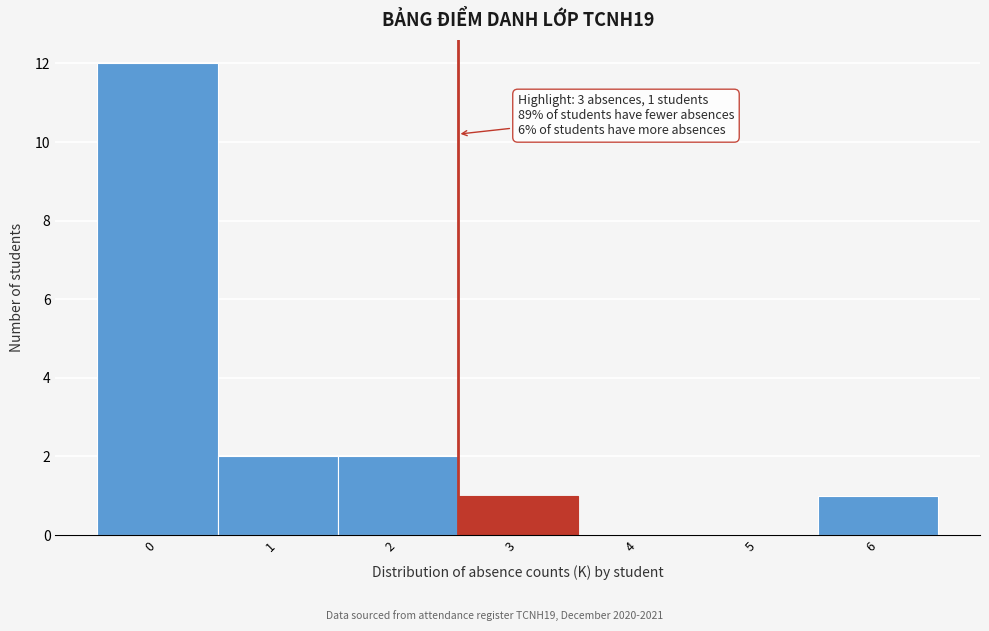

Reading right to left, extract all data points from this chart.

6=1	5=0	4=0	3=1	2=2	1=2	0=12